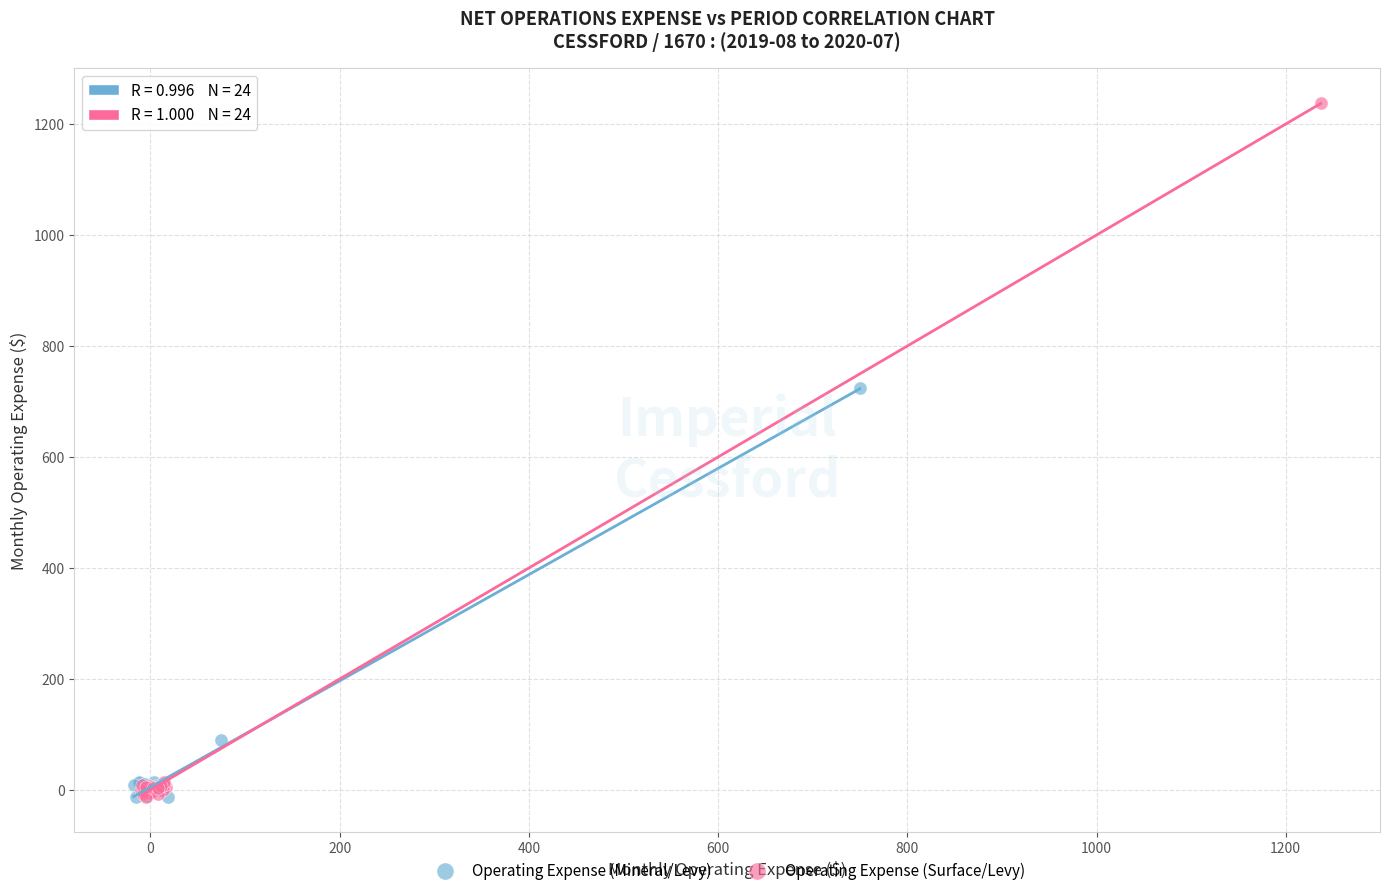

What are all the series names shown in the legend?

Operating Expense (Mineral/Levy), Operating Expense (Surface/Levy)